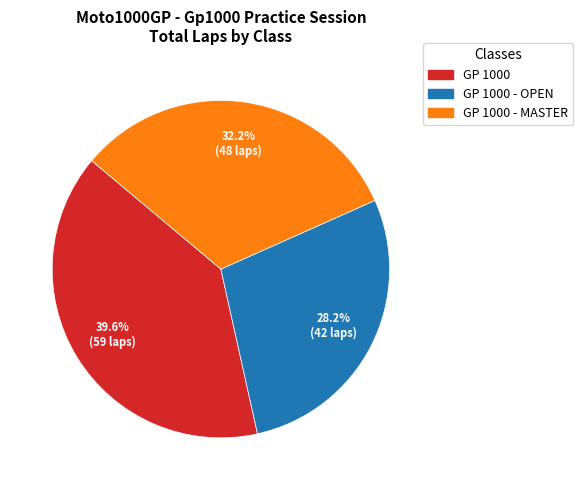

Is there a majority slice in this chart?

No